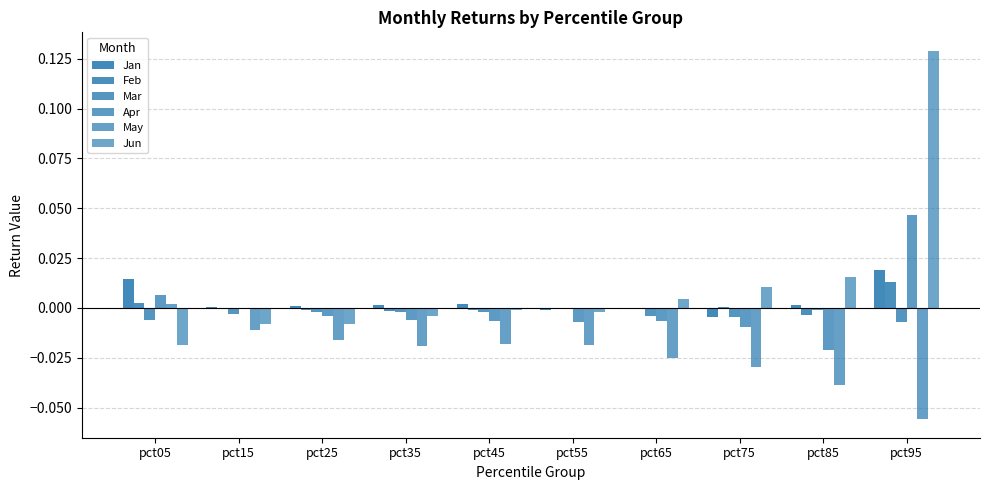

Does the chart contain stacked bars?

No